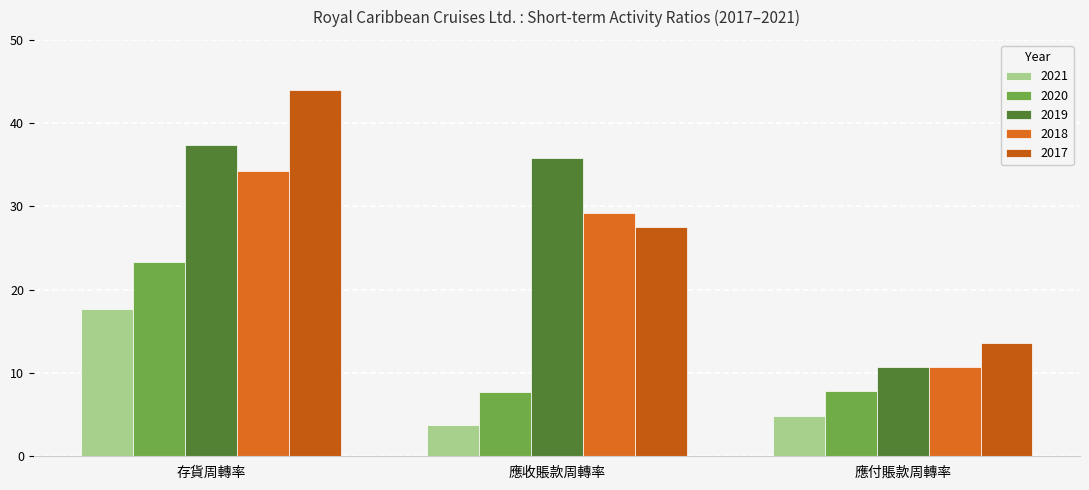

Which series has the largest total across all categories?

2017